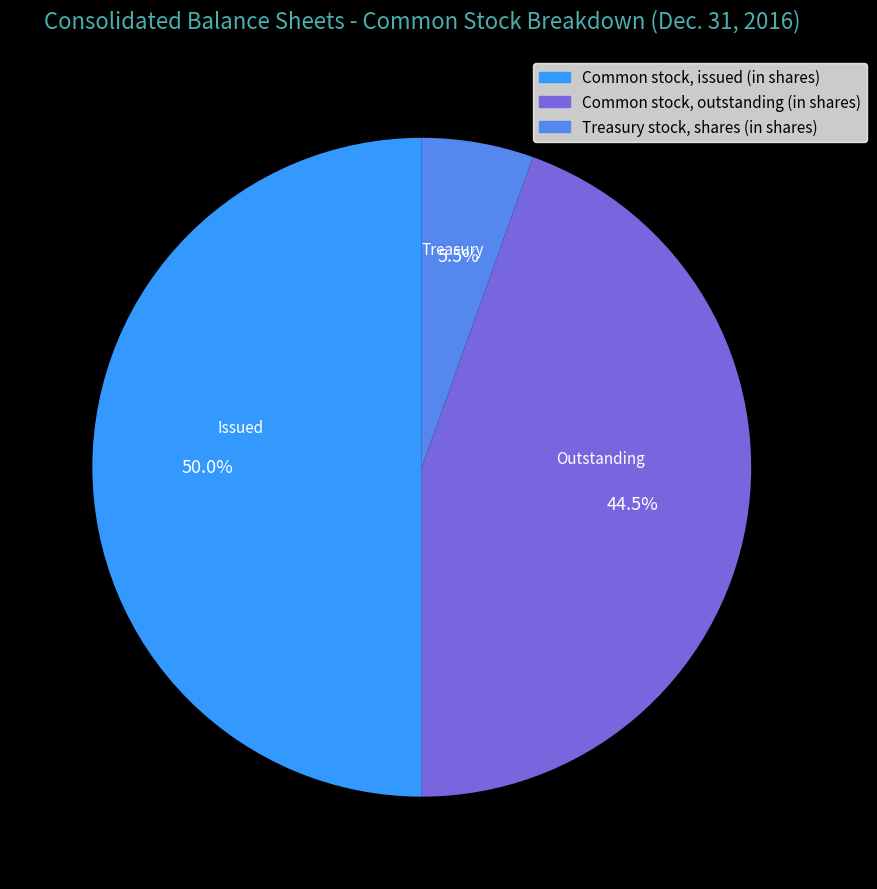

What is the smallest slice in the pie chart?

Treasury stock, shares (in shares)